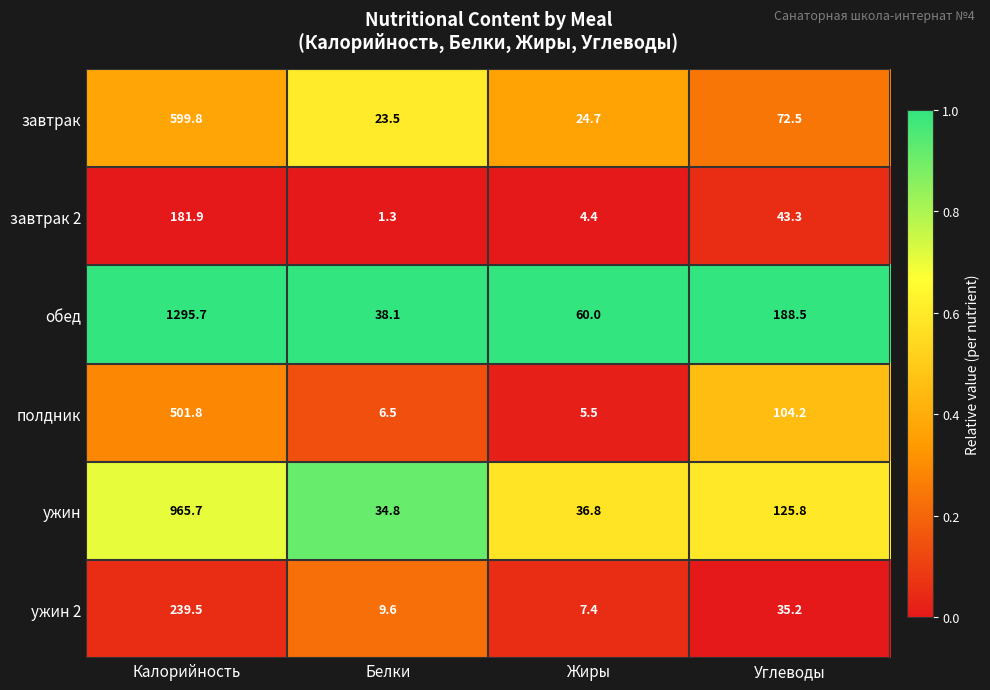

Between Жиры and Углеводы, which series saw the biggest shift?

обед